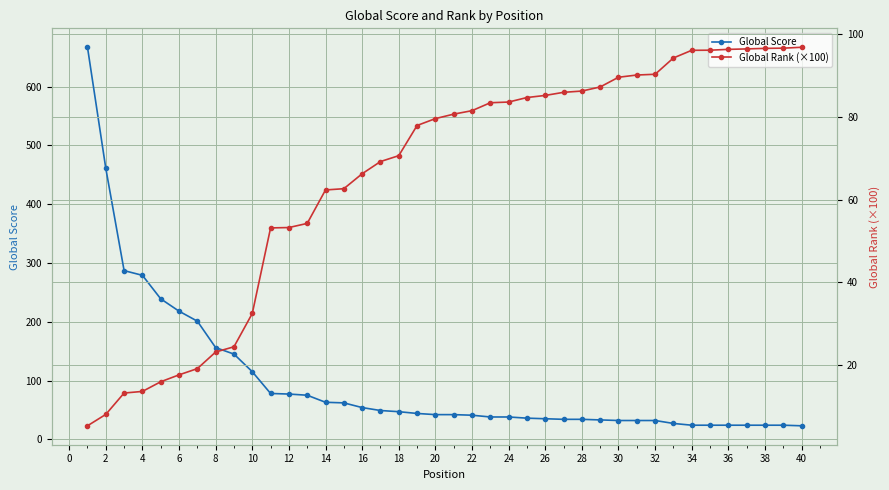

The value of Global Score at 4 is 412. True or false?

False